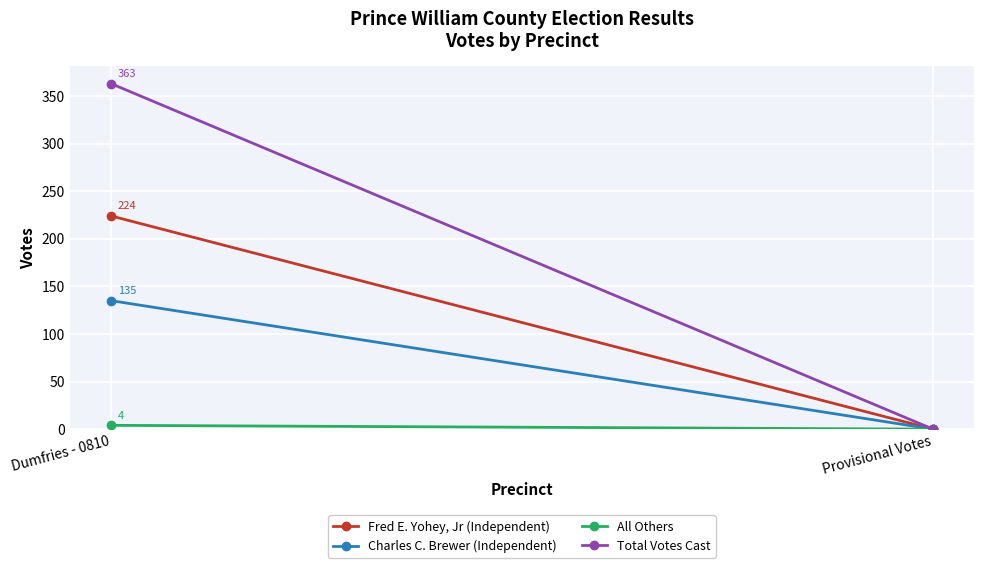

What is the sum of the Fred E. Yohey, Jr (Independent) values at Provisional Votes and Dumfries - 0810?

224